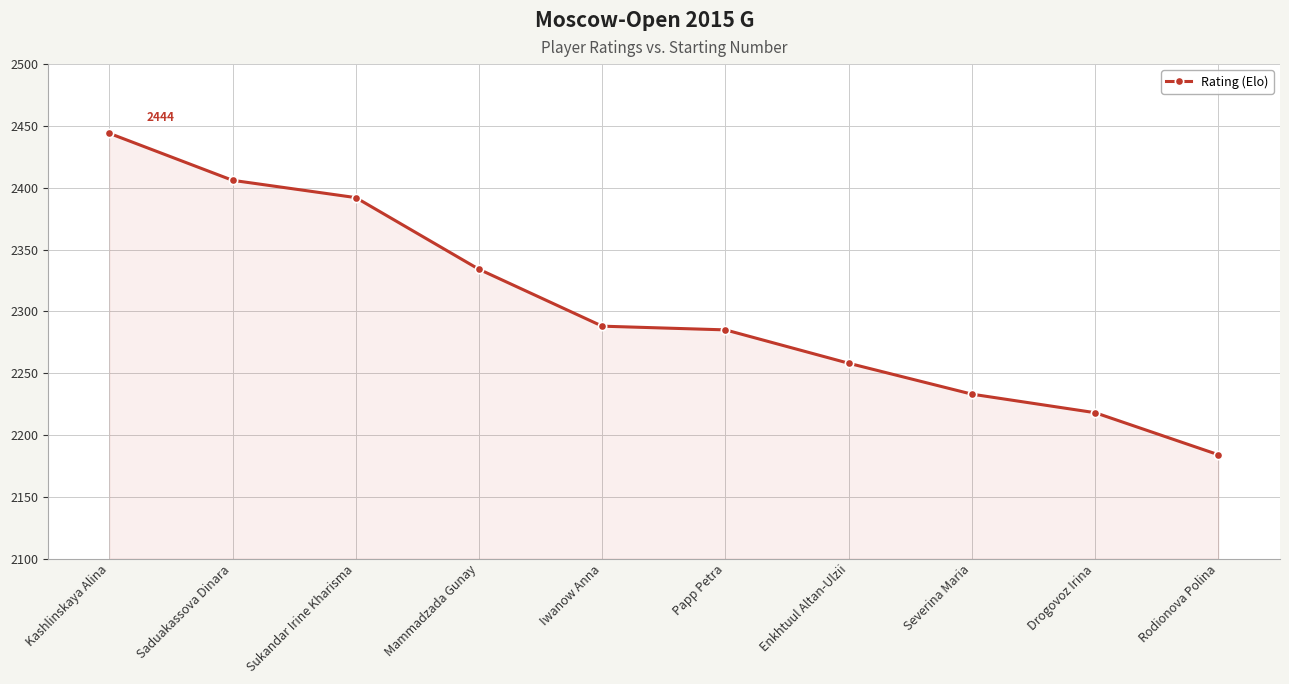

What is the difference between the maximum and minimum values?

260